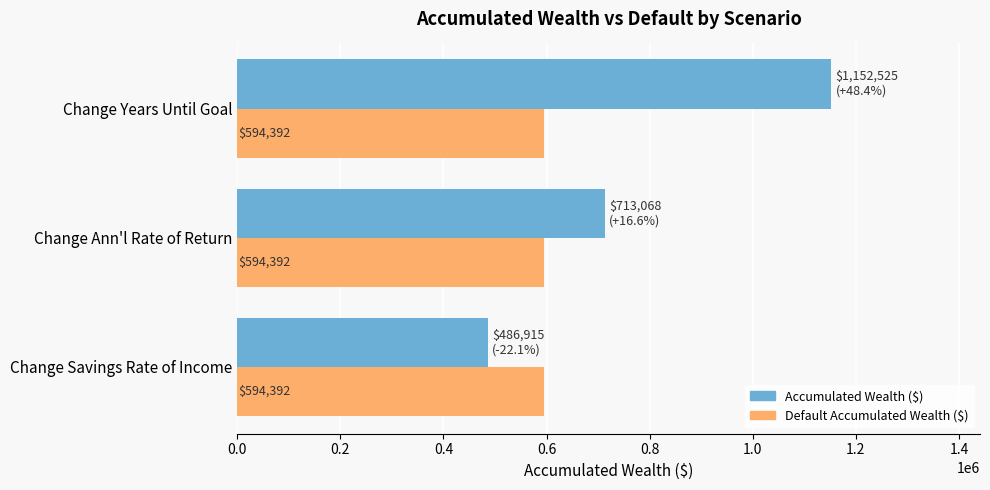

List the series in order of their peak value, highest first.

Accumulated Wealth ($), Default Accumulated Wealth ($)